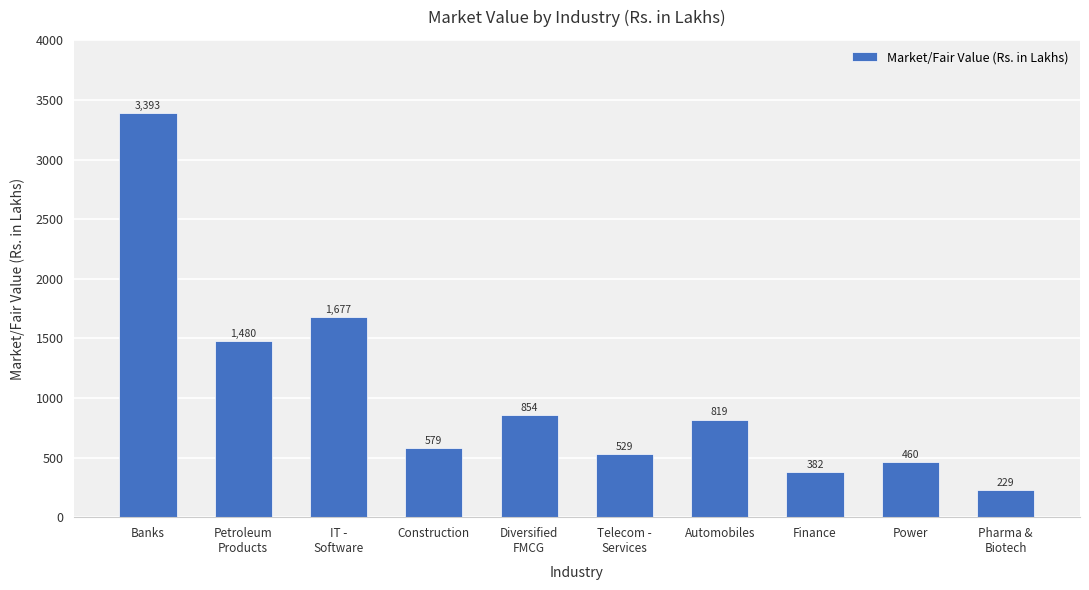

What is the change in value from Banks to Pharma &
Biotech?

-3164.4